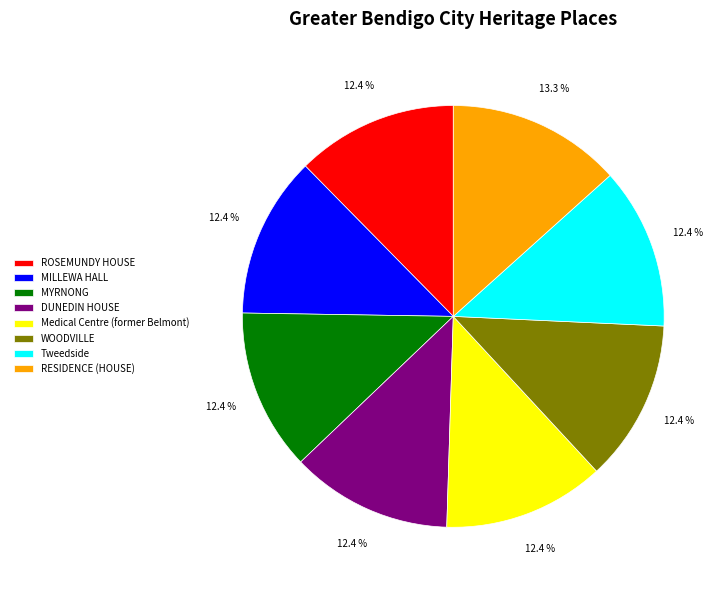

What is the largest slice in the pie chart?

RESIDENCE (HOUSE)